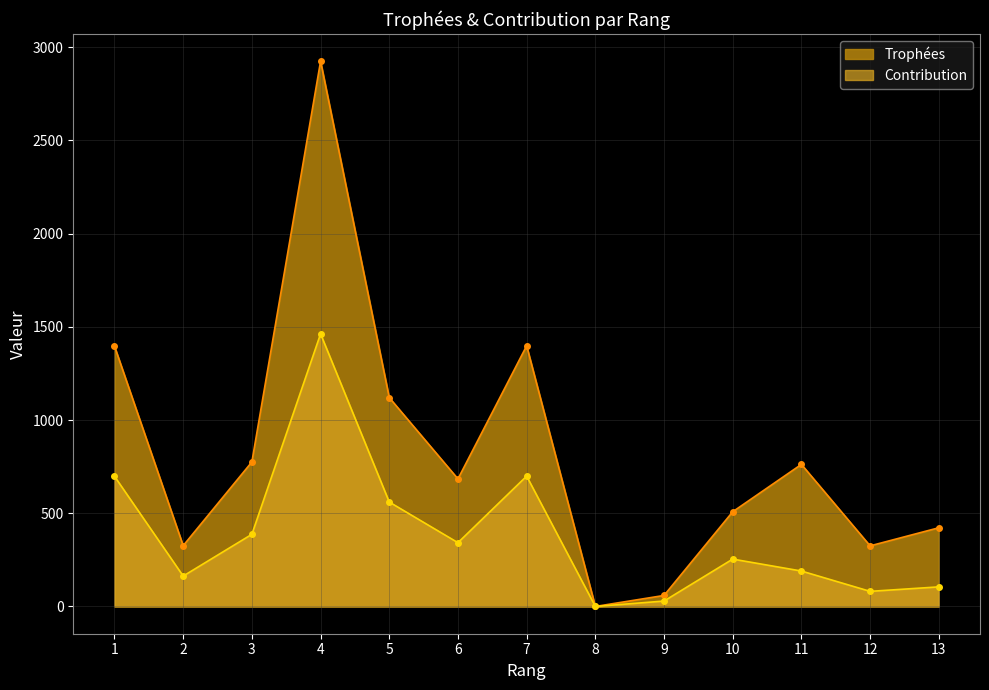

Does the chart have visible grid lines?

Yes